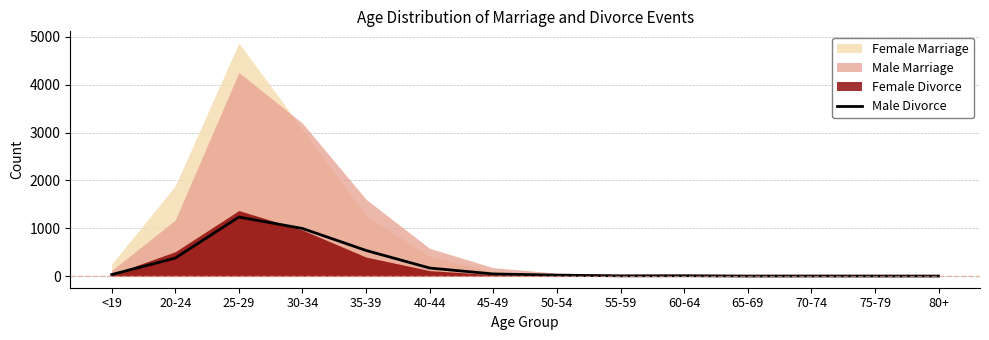

True or false: the data has more than 0 interior local peaks.

True